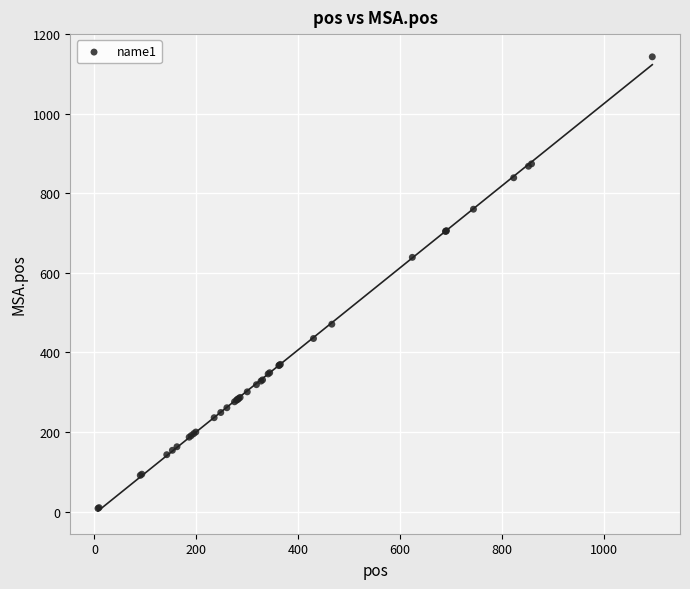

What Y value in the scatter plot is closest to 575?

639